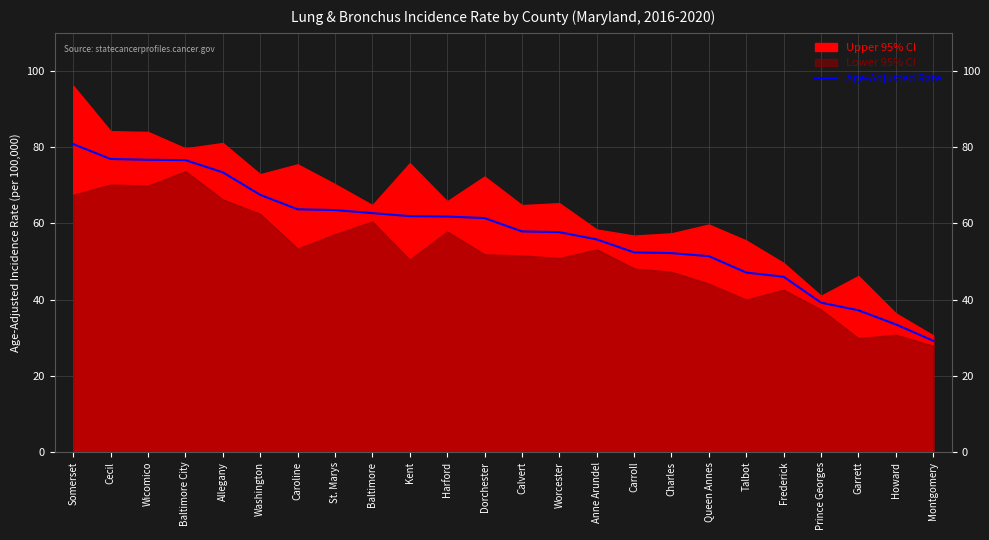

What position from the left is Frederick?

20